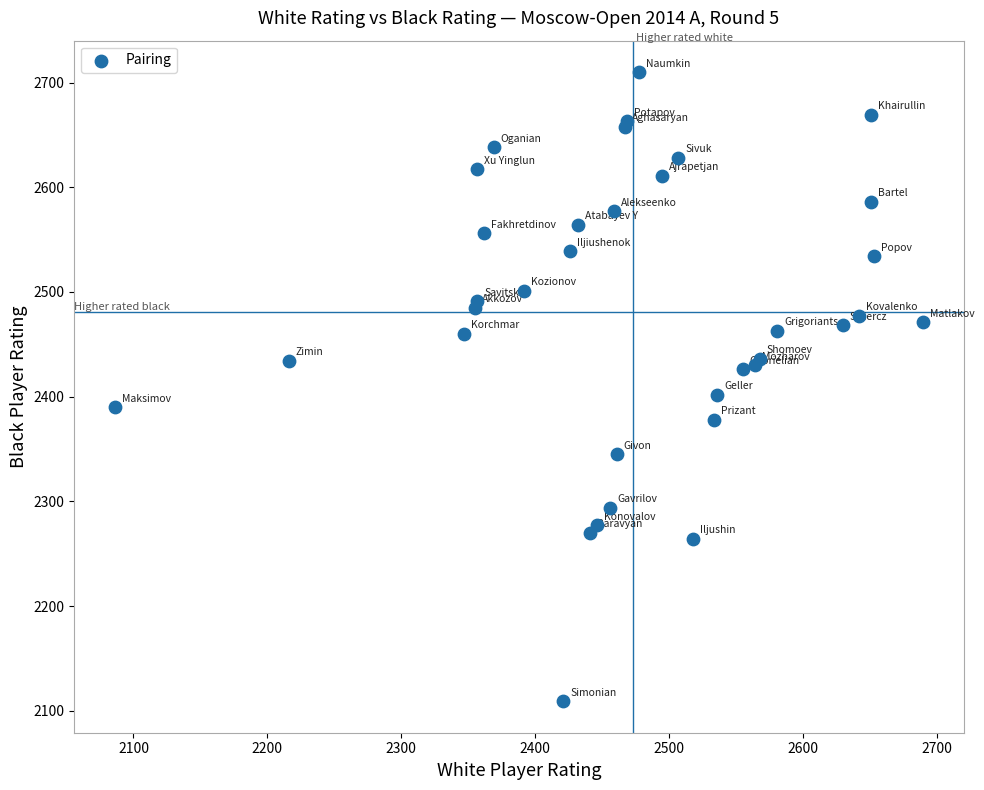

What Y value in the scatter plot is closest to 2409?

2402